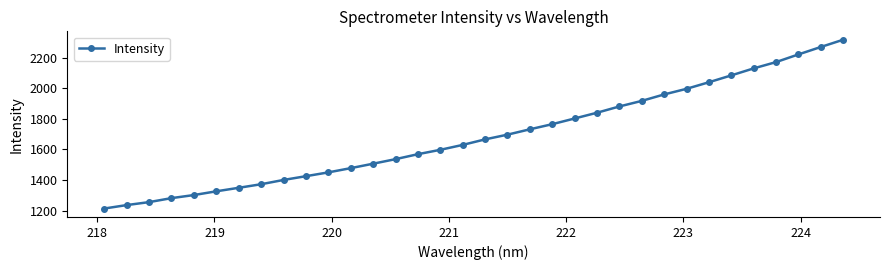

What is the greatest value displayed?

2316.7